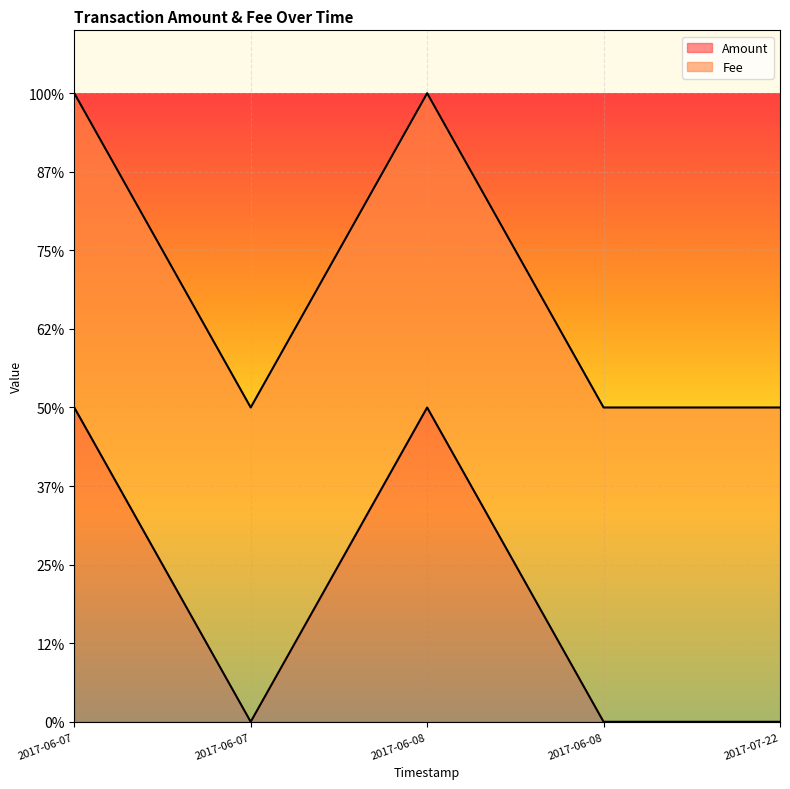

At how many categories does at least one series exceed 0?

5